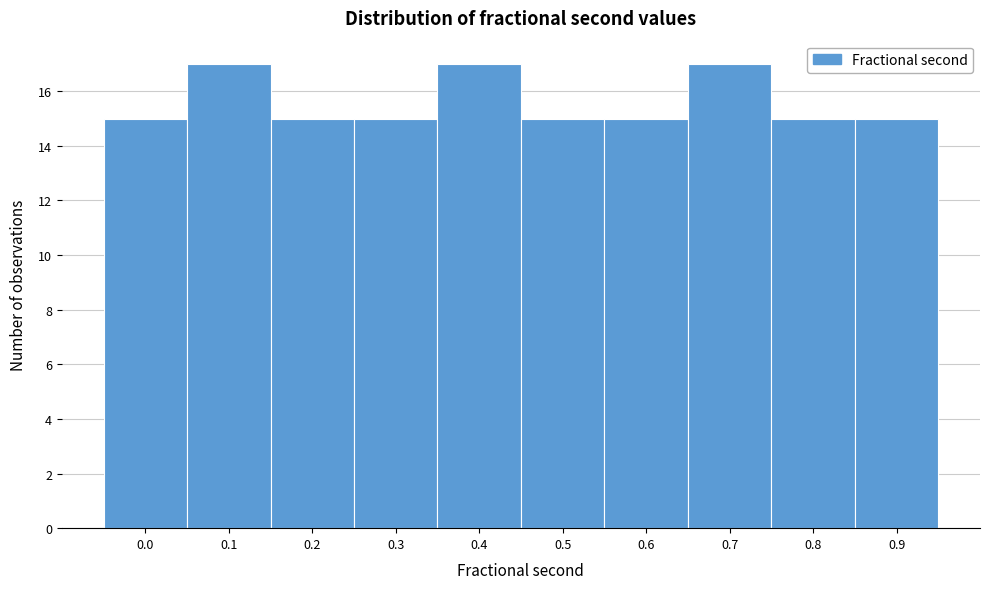

Reading right to left, what are all the values shown in this chart?

0.9=15	0.8=15	0.7=17	0.6=15	0.5=15	0.4=17	0.3=15	0.2=15	0.1=17	0.0=15